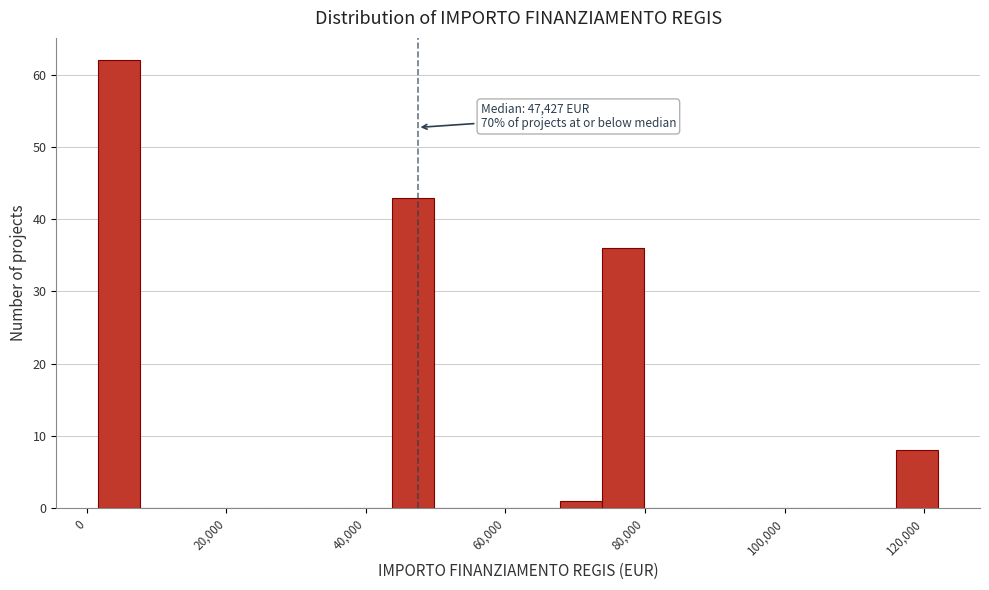

Read against the x-axis, roughly where is the centre of the tallest bar?

4000